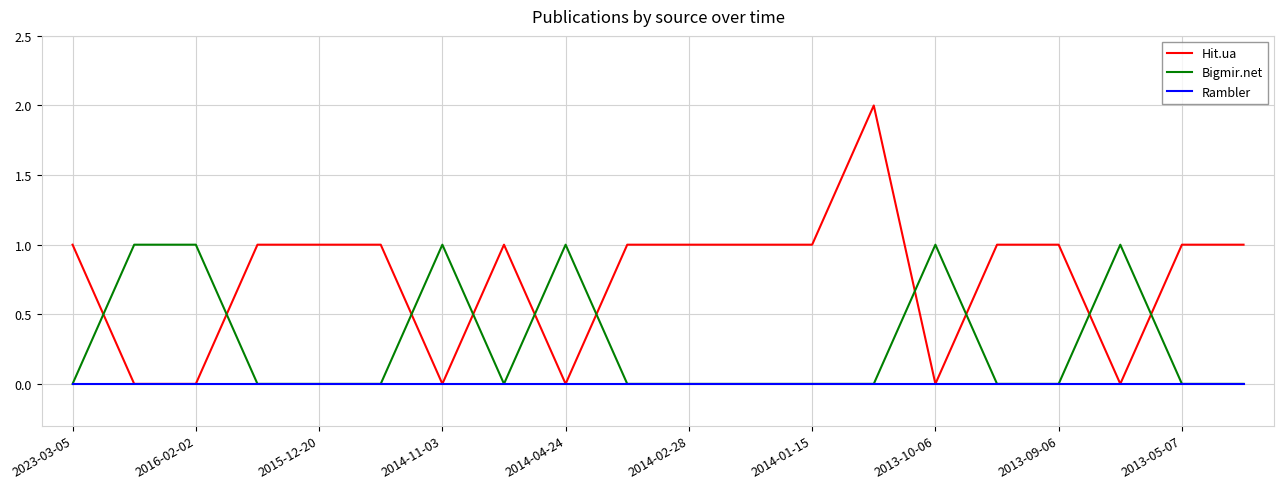

List the series in order of their peak value, lowest first.

Rambler, Bigmir.net, Hit.ua